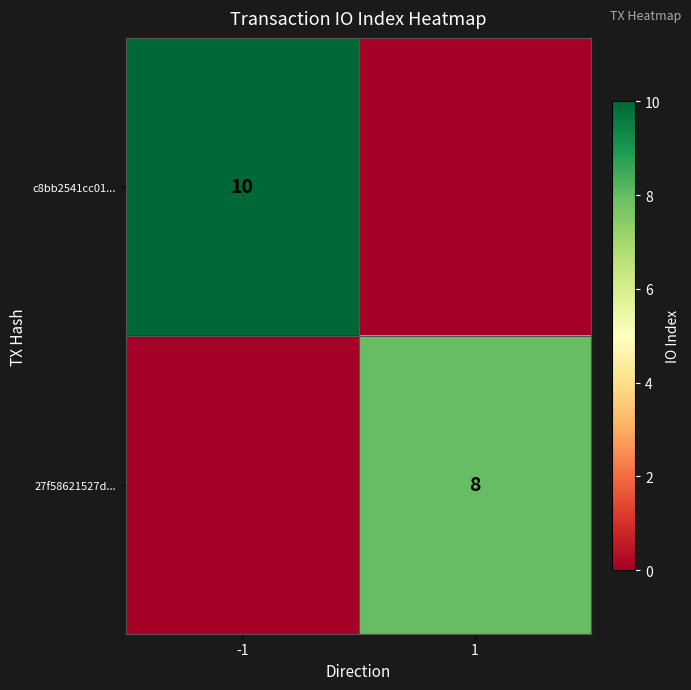

The 27f58621527d... series shows 12 at 1. True or false?

False